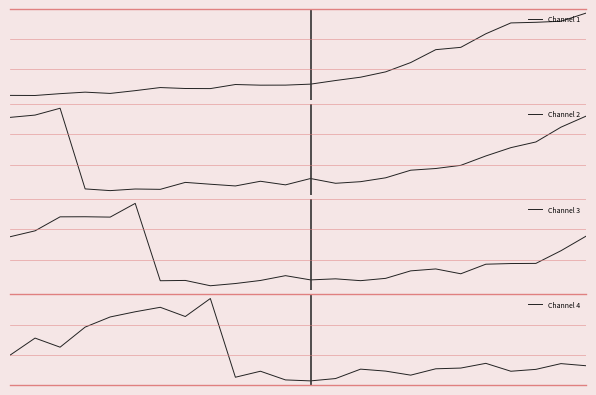

How many series are shown in this chart?

4